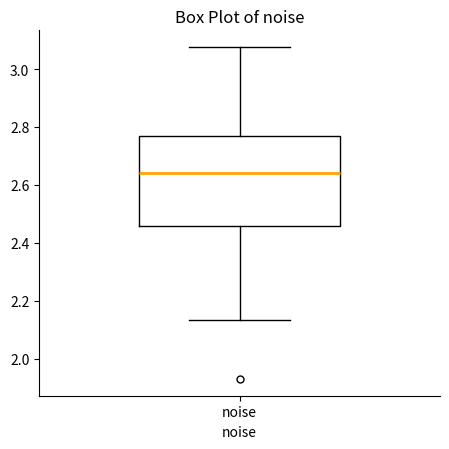

Where does the median line of the box for noise sit on the y-axis? The values are not printed on the chart, so give them approximately, as read against the axis.

2.64